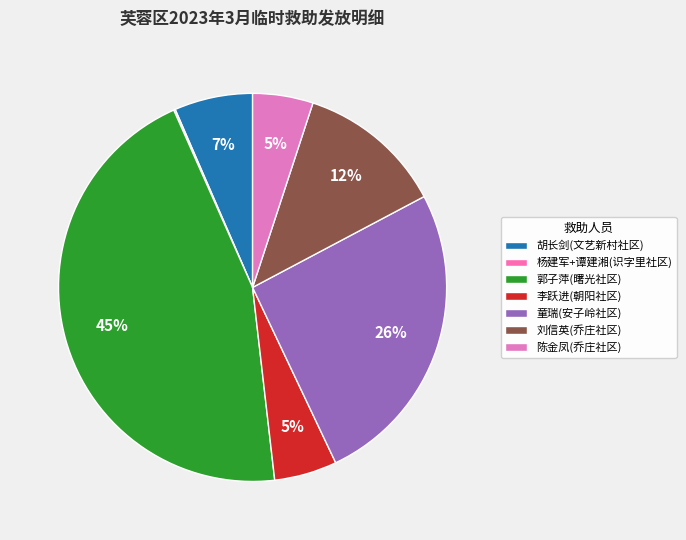

True or false: 杨建军+谭建湘(识字里社区) accounts for 0% of the total.

True